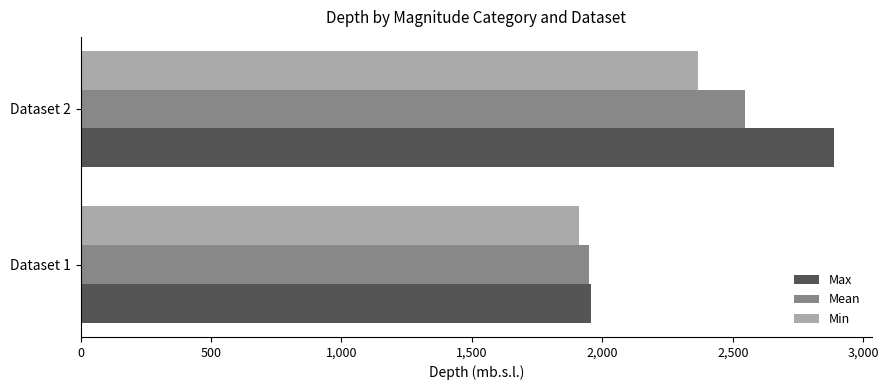

List the labels in order of Mean value, smallest first.

Dataset 1, Dataset 2